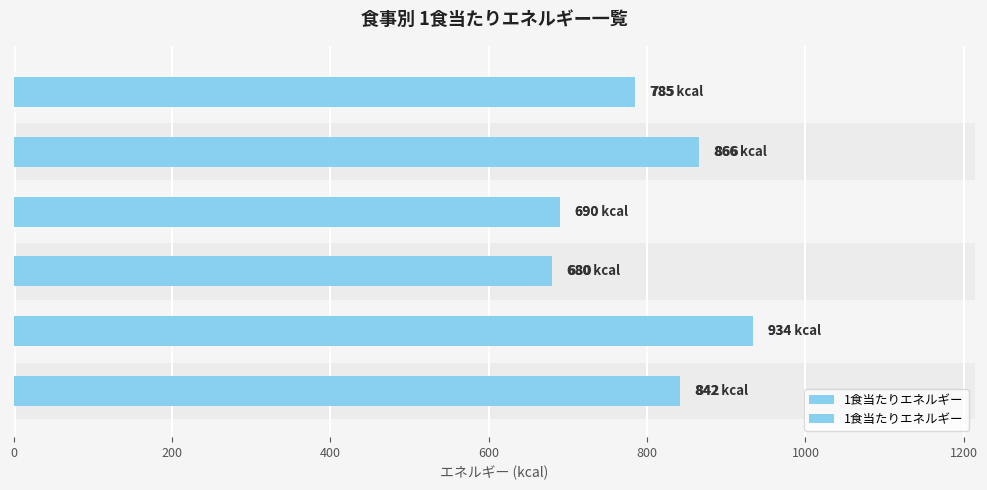

Approximately how many times larger is the value at 1日目 昼 compared to 2日目 昼?

1.2